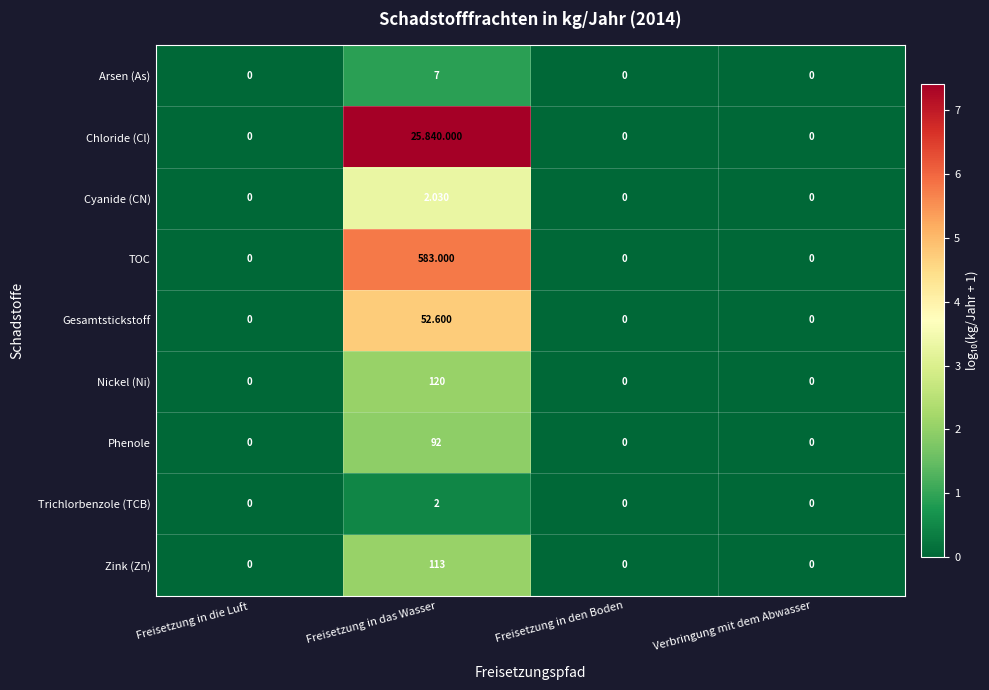

The Zink (Zn) series shows 0.0 at Verbringung mit dem Abwasser. True or false?

True